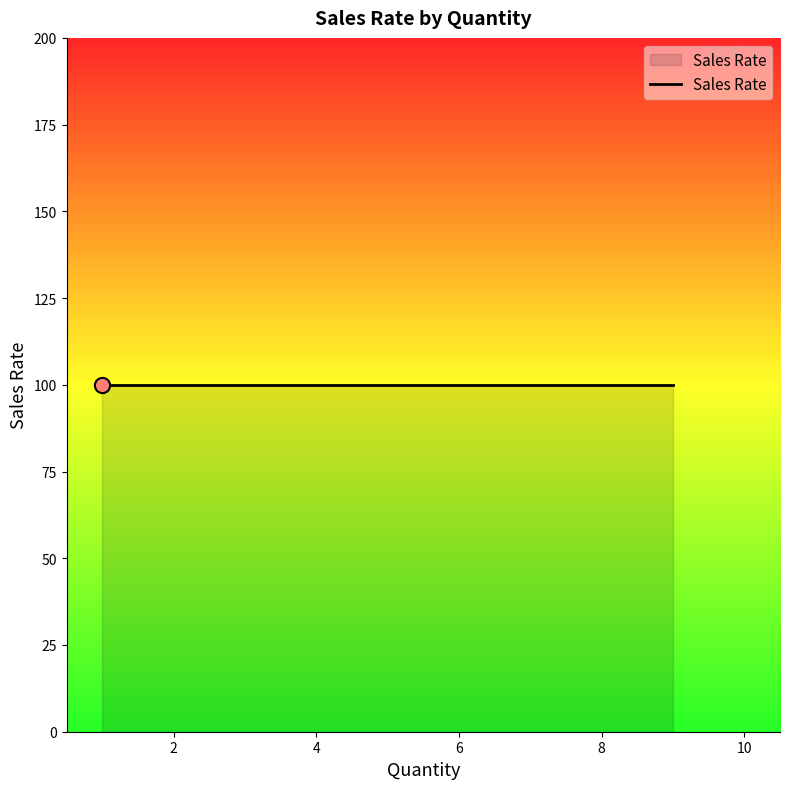

Which series has the largest total across all categories?

Sales Rate